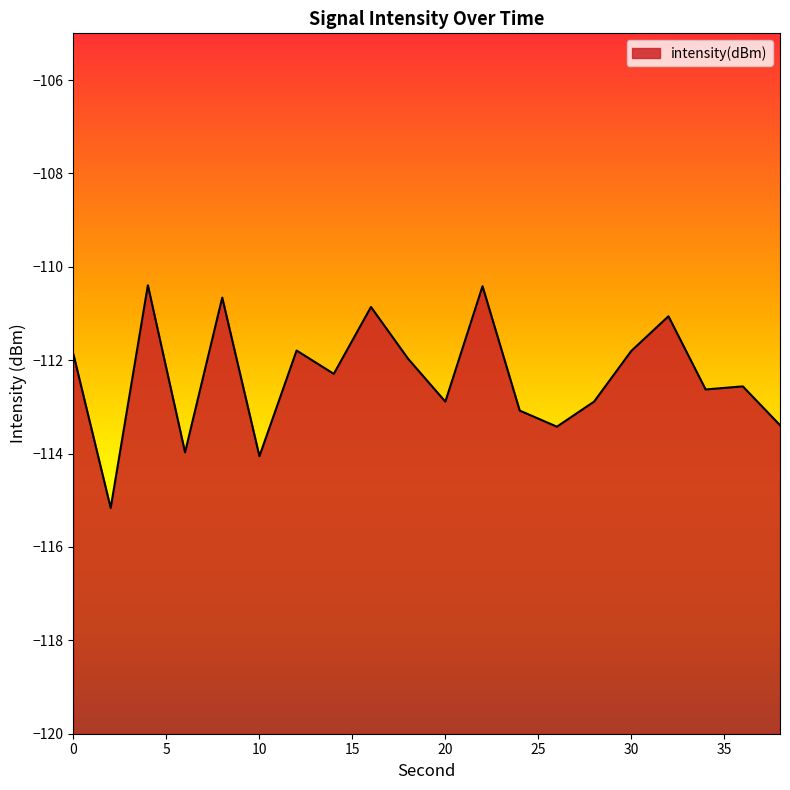

What is the maximum value shown in the chart?

-110.4